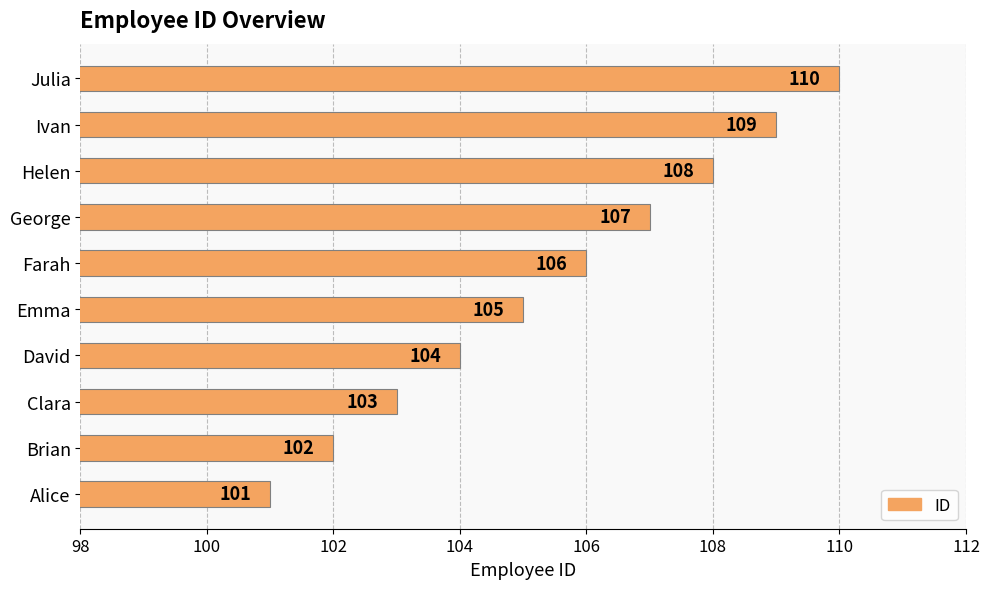

Rank the categories by value from highest to lowest.

Julia, Ivan, Helen, George, Farah, Emma, David, Clara, Brian, Alice